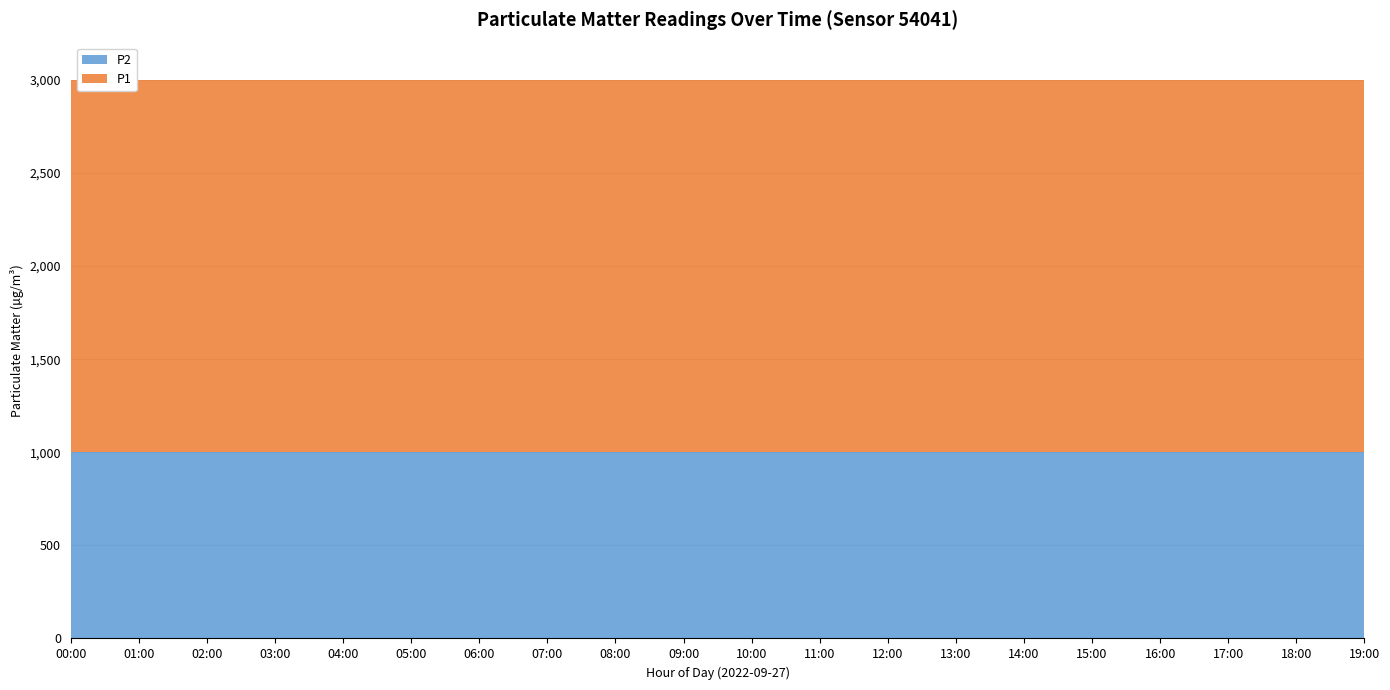

What is the label of the 18th point from the left?

17:00